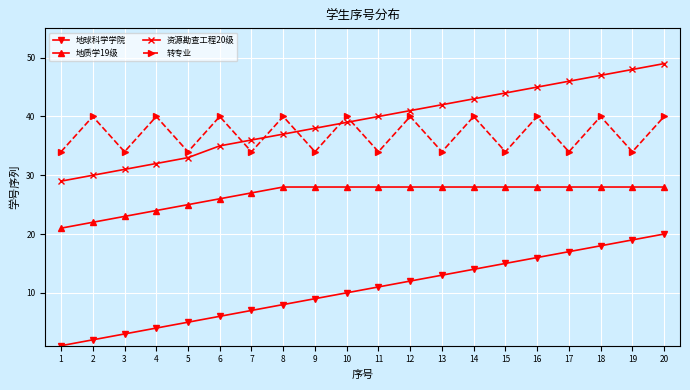

What is the difference between the maximum and minimum values in the 地质学19级 series?

7